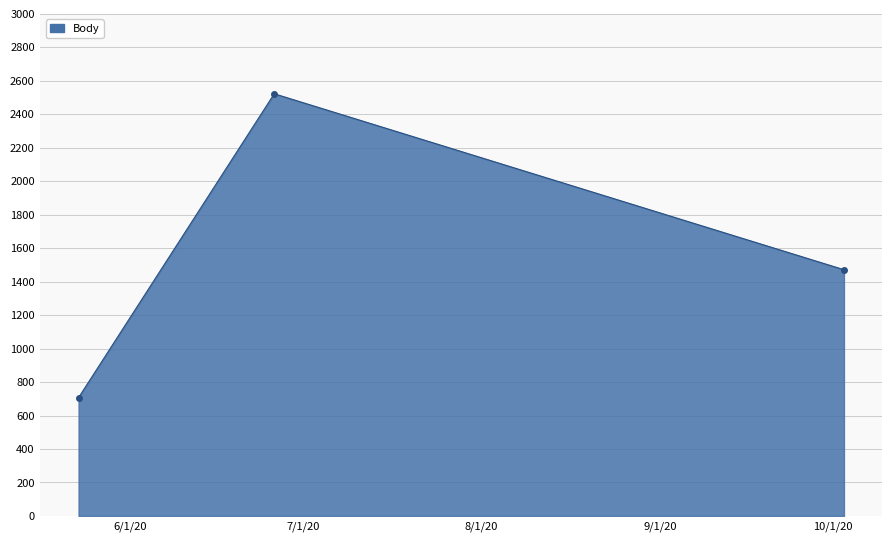

What is the difference between the maximum and minimum values?

1815